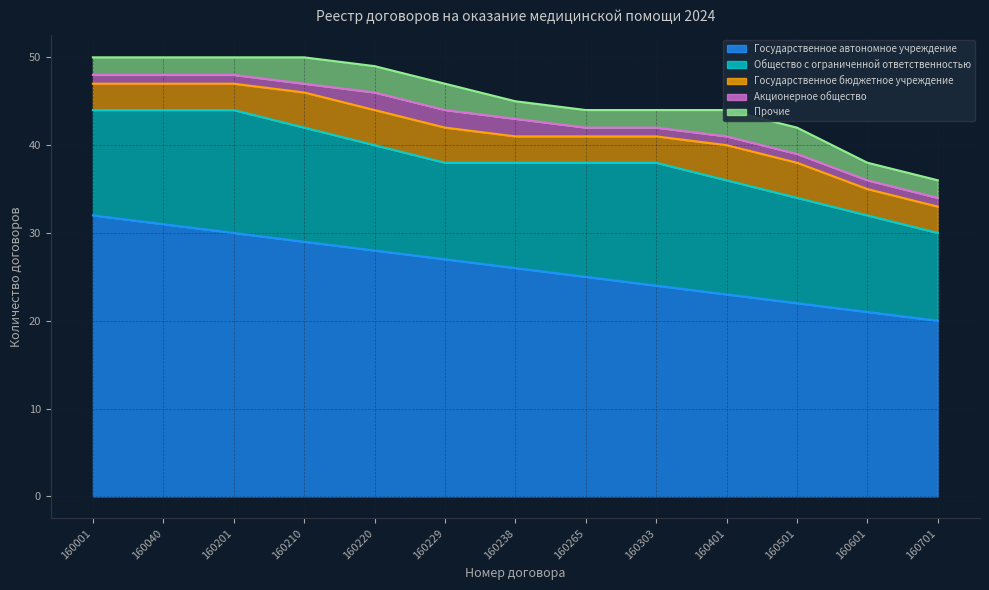

The Государственное автономное учреждение series shows 29 at 160210. True or false?

True